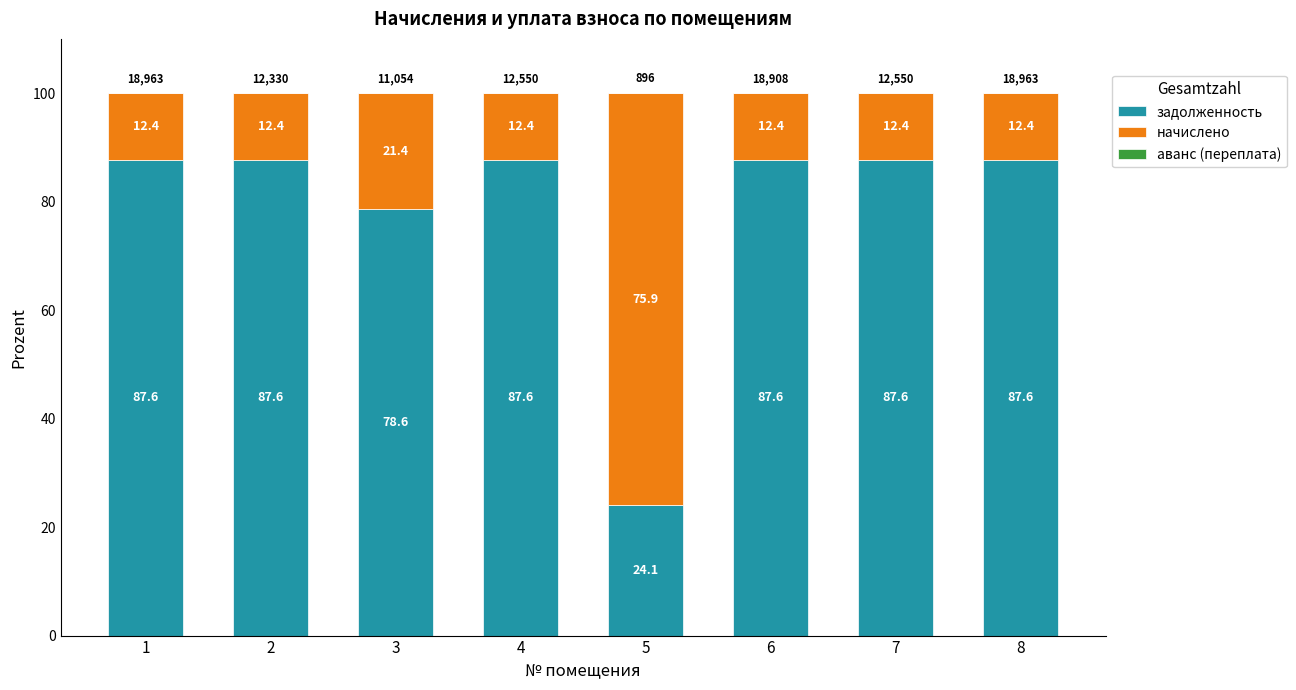

Are the bars grouped side by side (vs. stacked)?

No